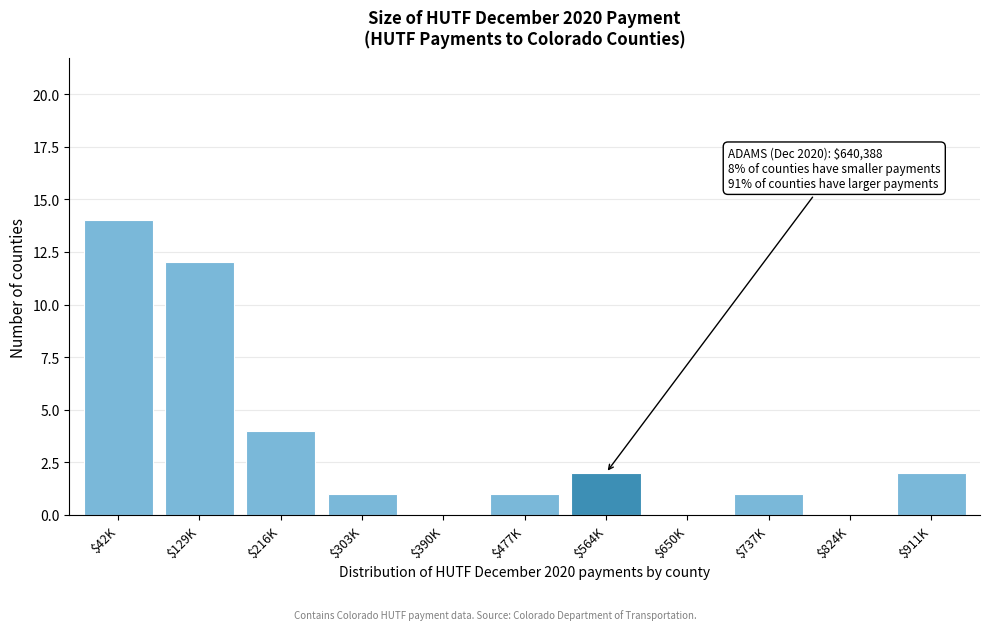

Where is the data nearest to the value 7?

$216K